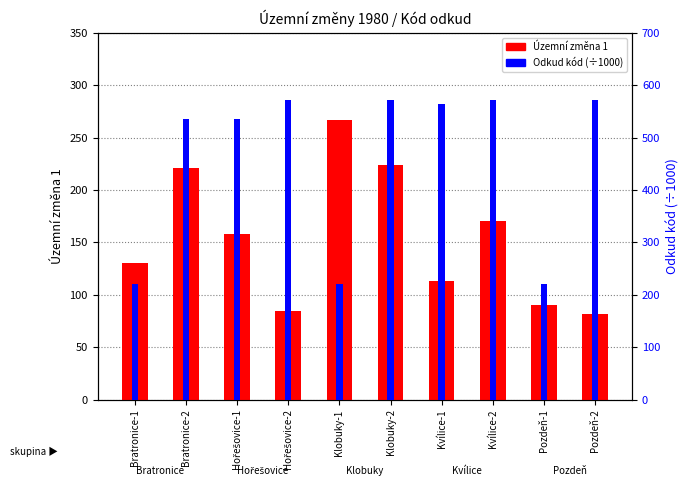

At which label is Územní změna 1 closest to 174?

Kvílice-2